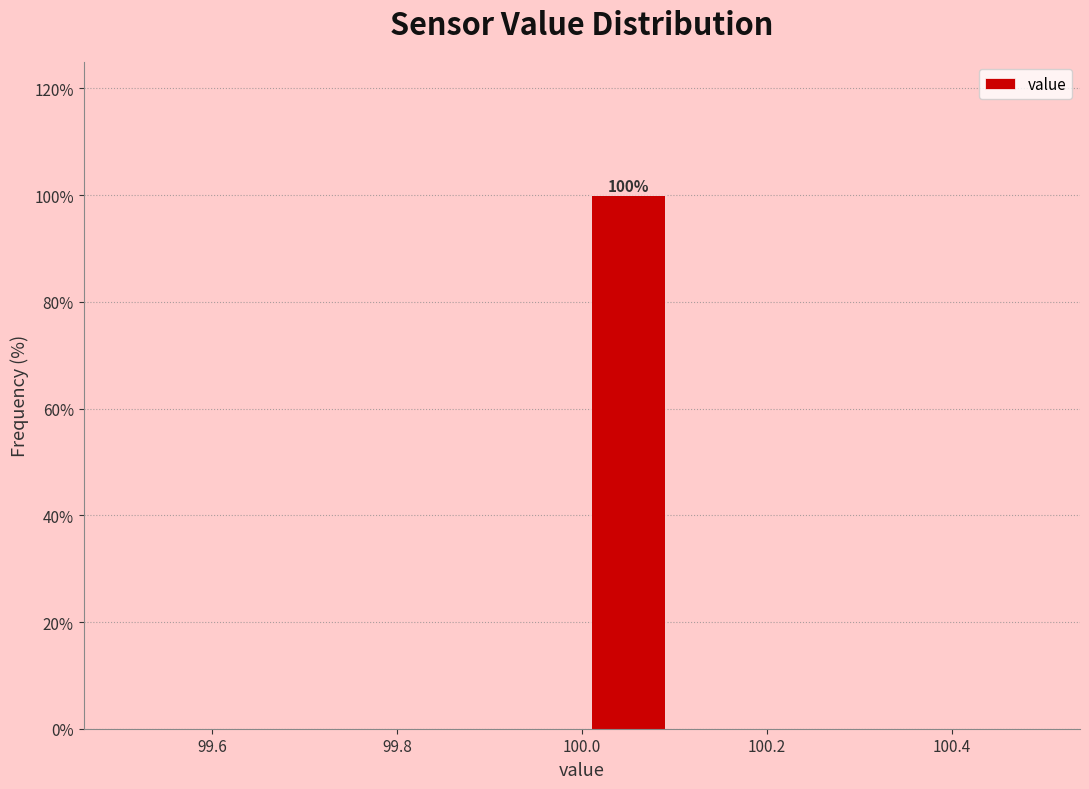

Which range on the x-axis has the tallest bar?

100.0 to 100.1